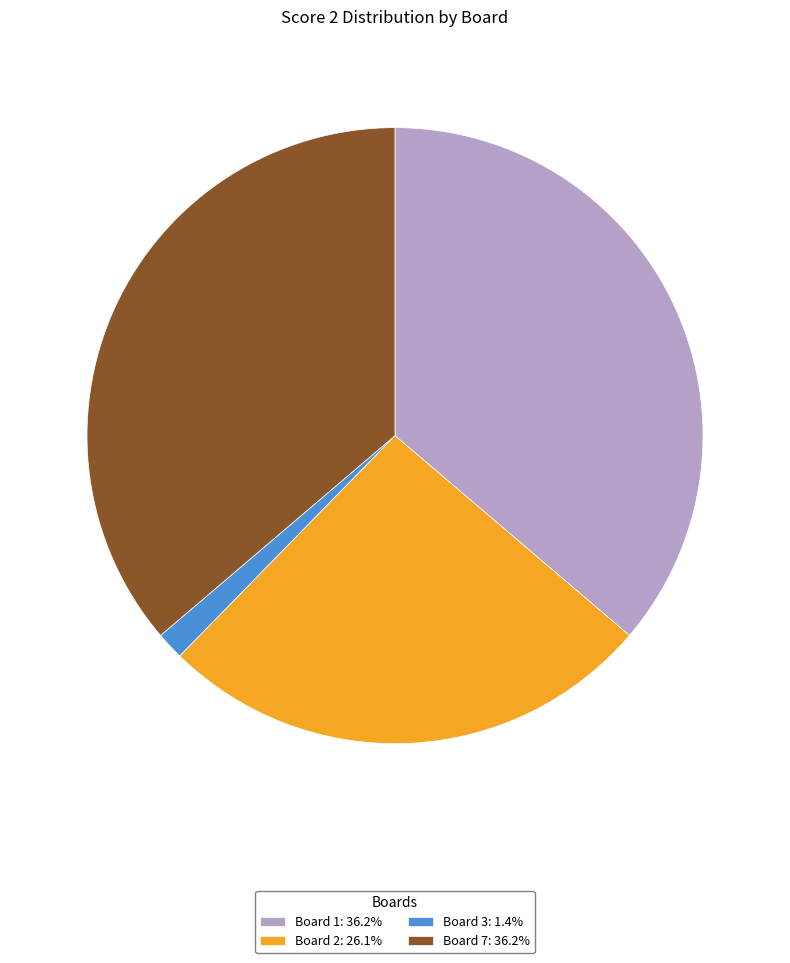

Count the number of slices in the pie.

4